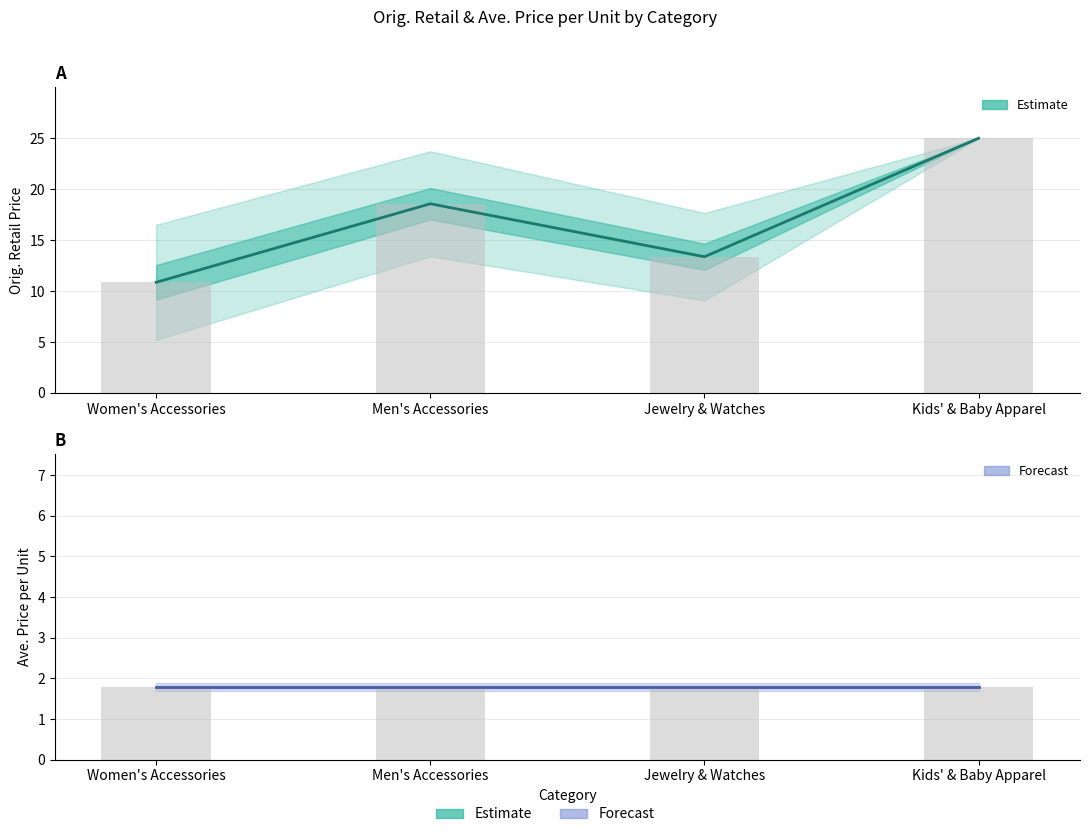

Reading right to left, extract all data points from this chart.

Orig. Retail (Estimate): 25.0	13.4	18.6	10.9
Ave. Price per Unit (Estimate): 1.8	1.8	1.8	1.8